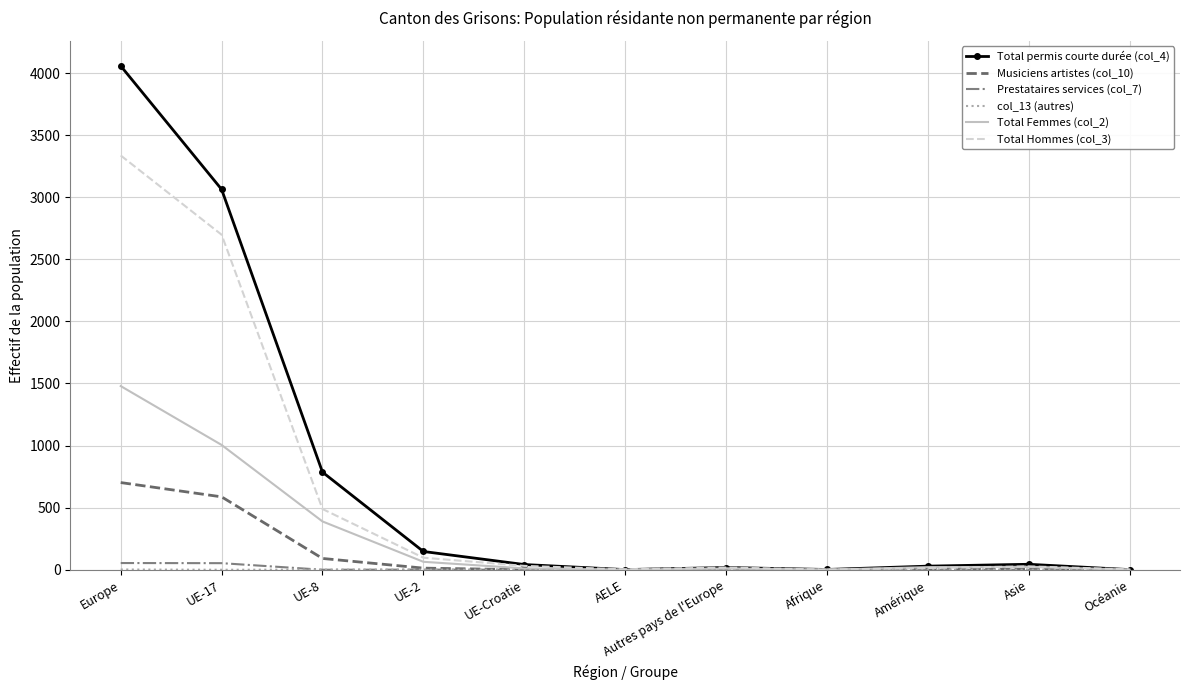

Which series has the largest range (max minus min)?

Total permis courte durée (col_4)